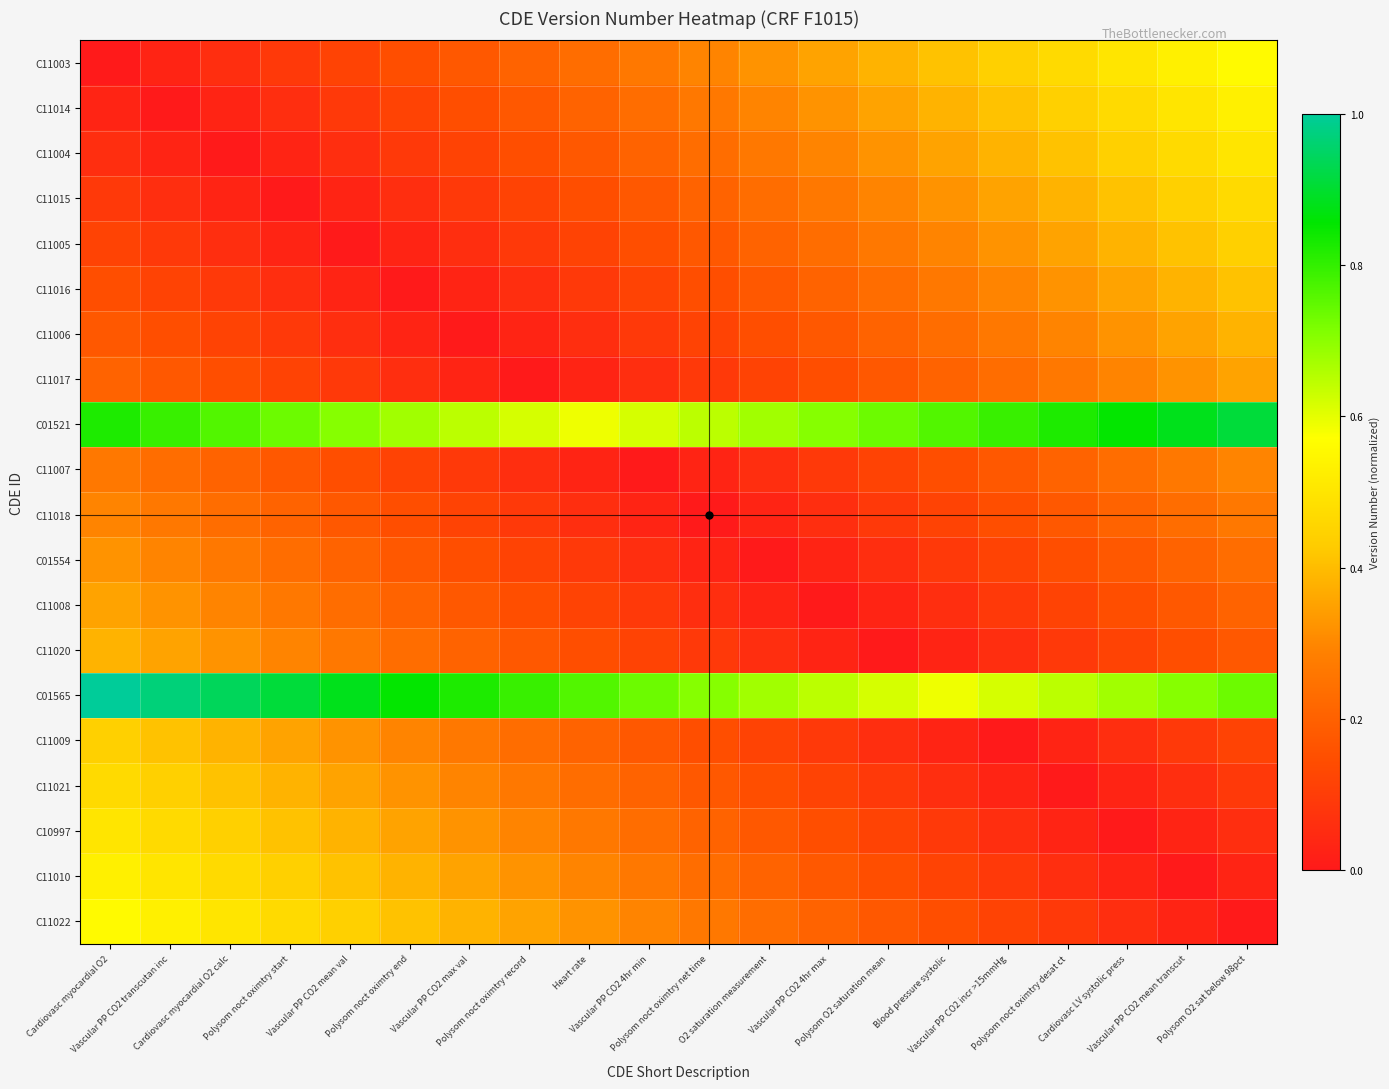

Which series has the largest total across all categories?

C01565